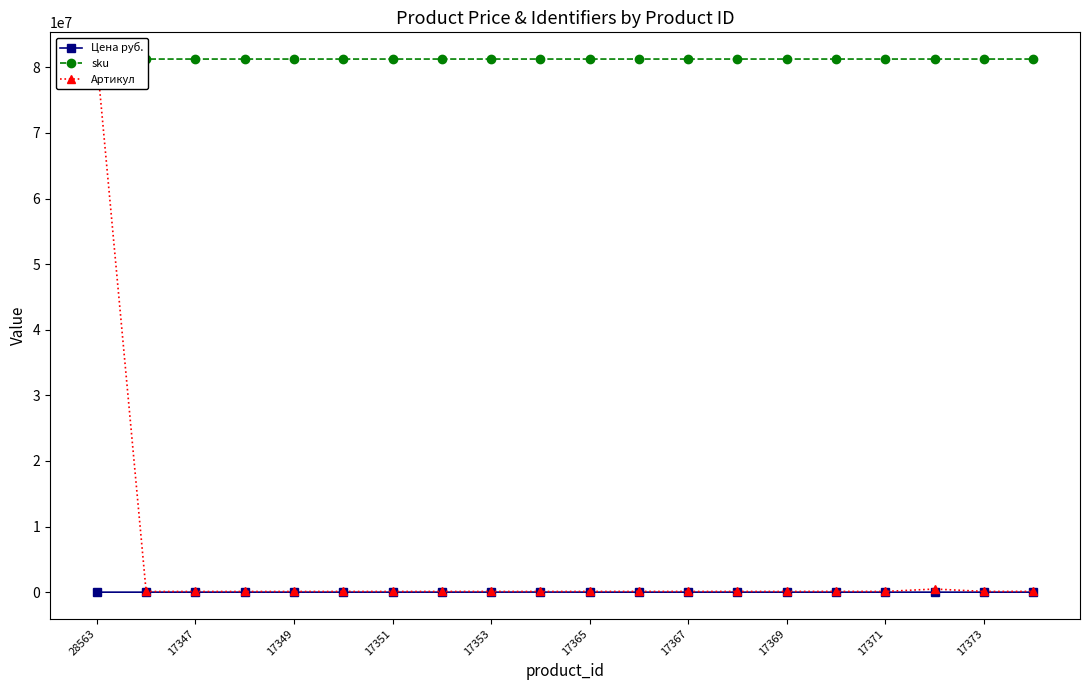

True or false: Цена руб. has more than 2 points higher than both neighbors.

True